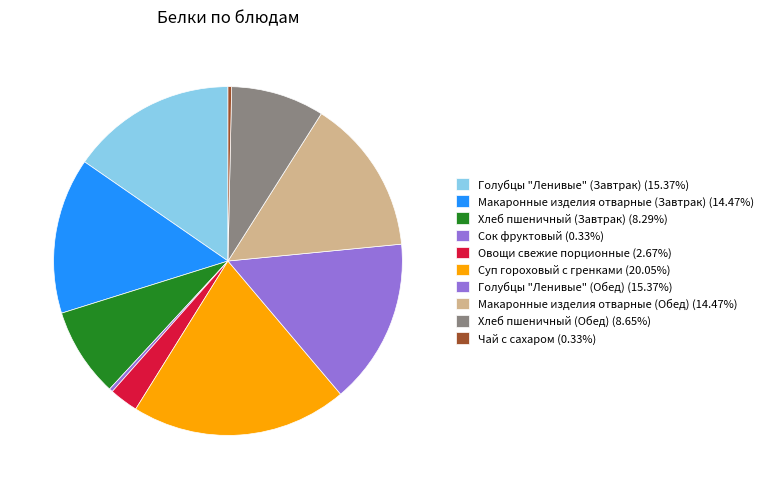

To the nearest percent, what is the combined percentage of Сок фруктовый and Макаронные изделия отварные (Завтрак)?

15%